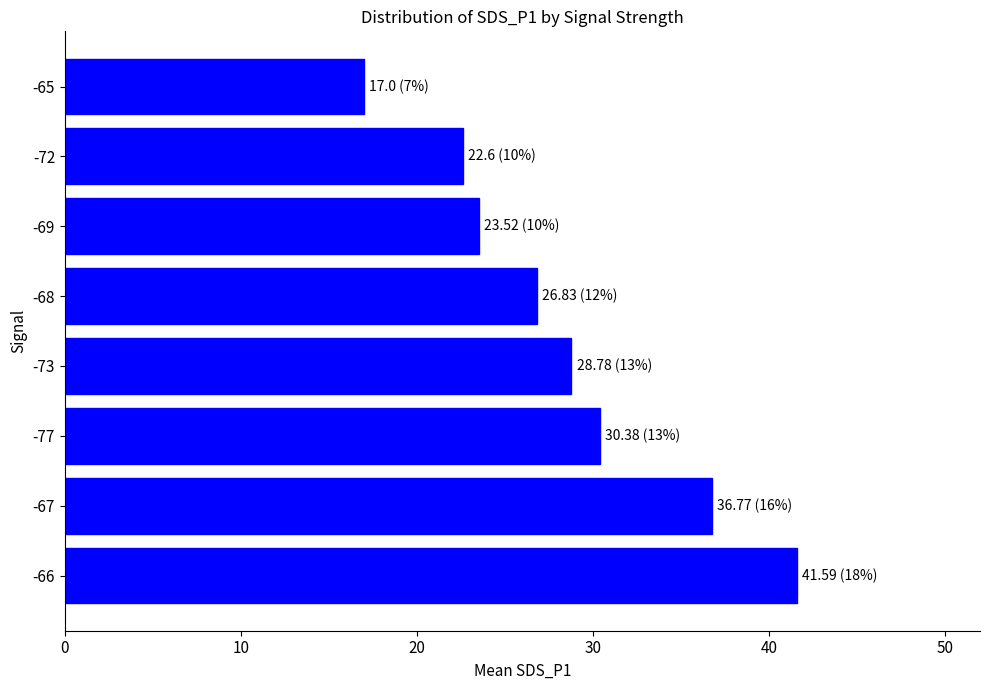

Reading bottom to top, extract all data points from this chart.

-66=41.6	-67=36.8	-77=30.4	-73=28.8	-68=26.8	-69=23.5	-72=22.6	-65=17.0